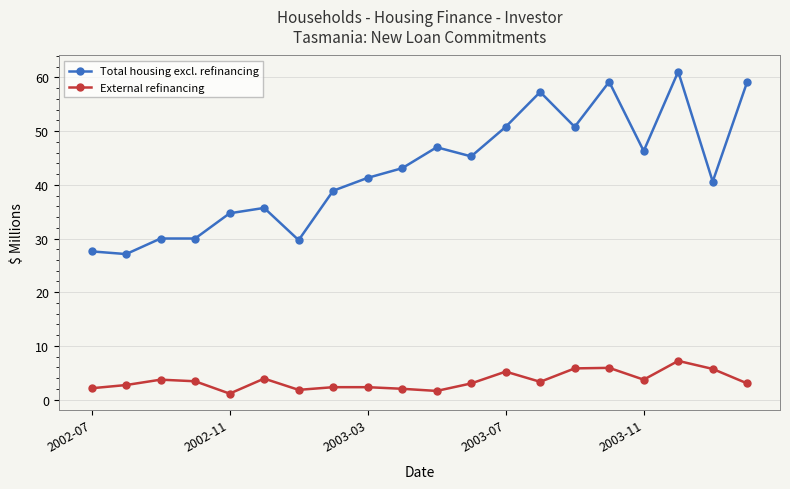

What is the difference between the maximum and minimum values in the Total housing excl. refinancing series?

34.0